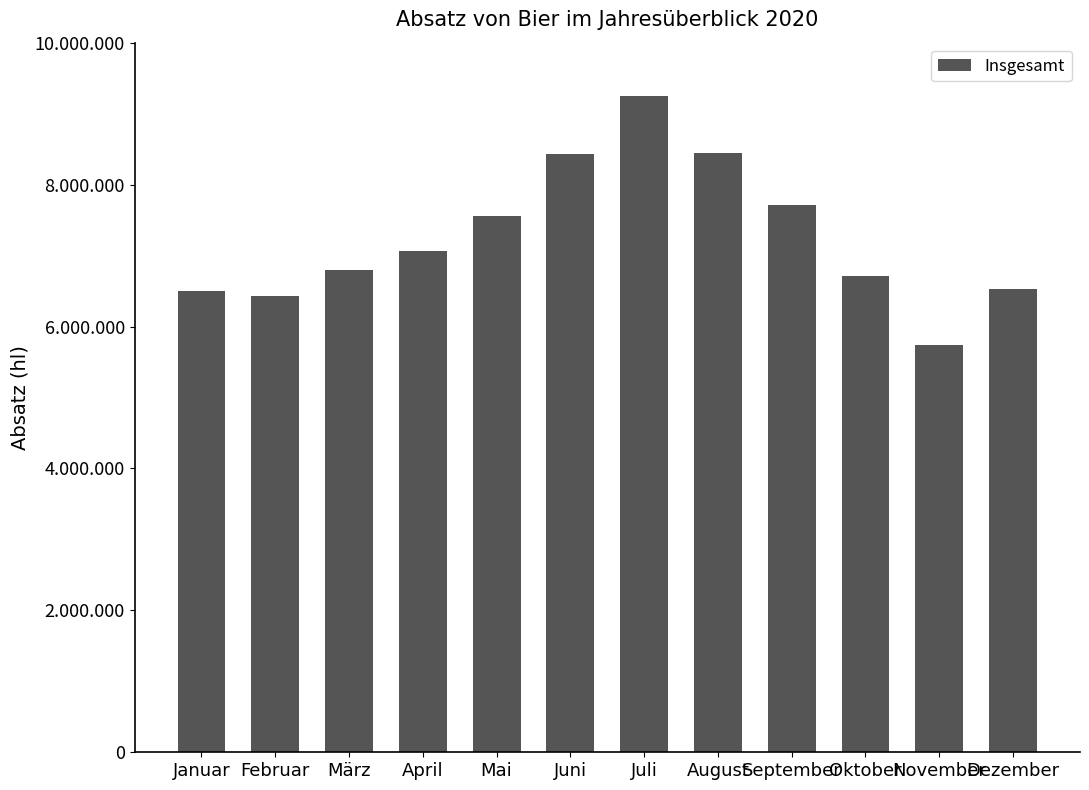

Is it true that the value at Januar is 1629351.5?

False